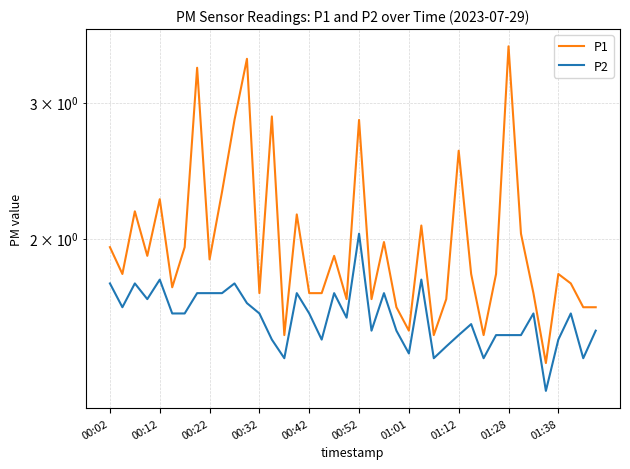

True or false: P2 and P1 intersect in this chart.

False